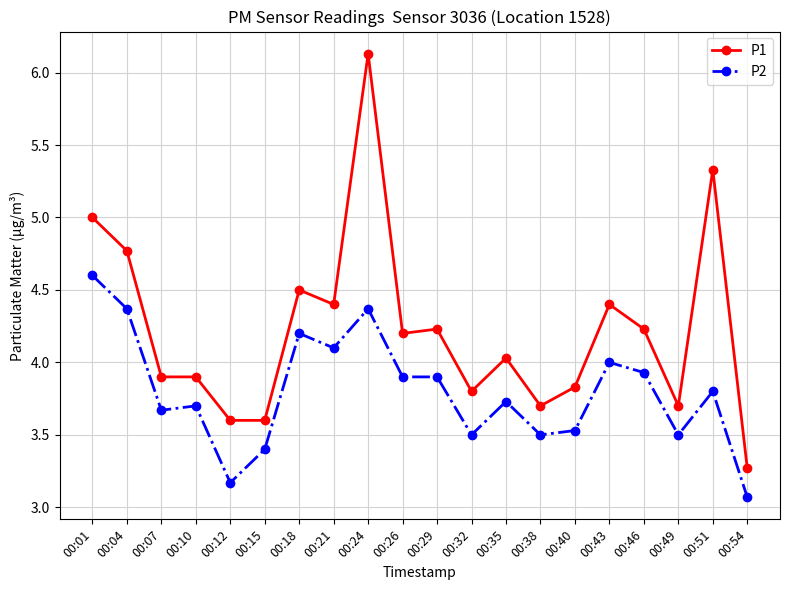

Which series has the largest total across all categories?

P1